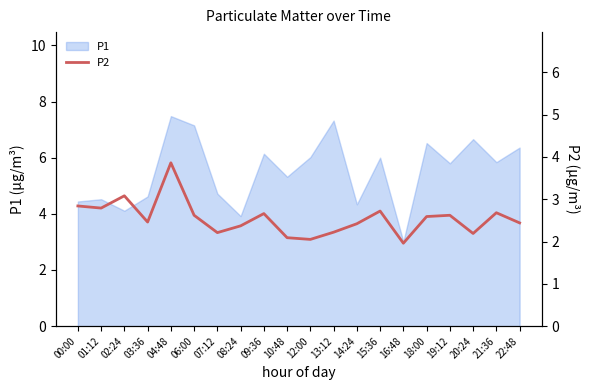

True or false: P1 has a value of 7.2 at 06:00.

True